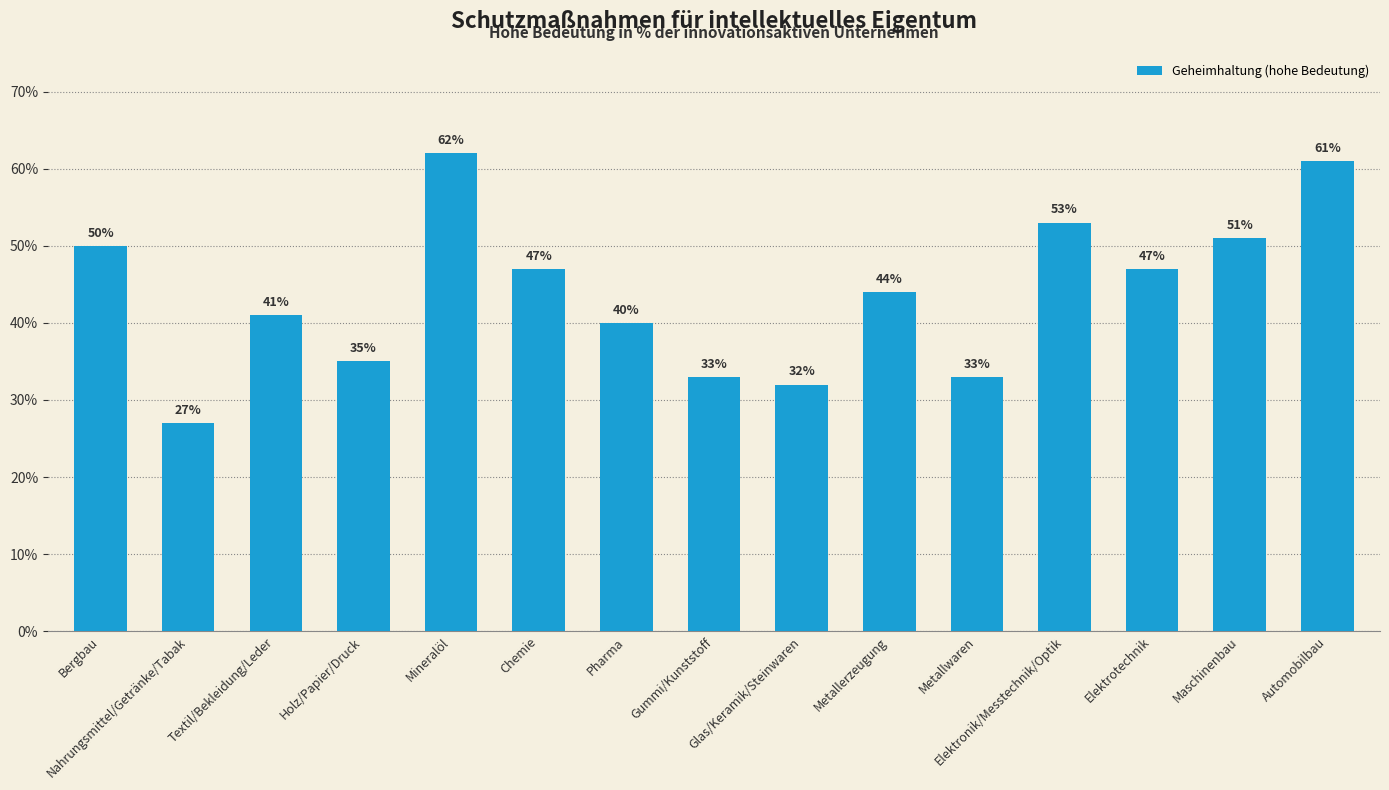

True or false: the data shows 27 at Nahrungsmittel/Getränke/Tabak.

True